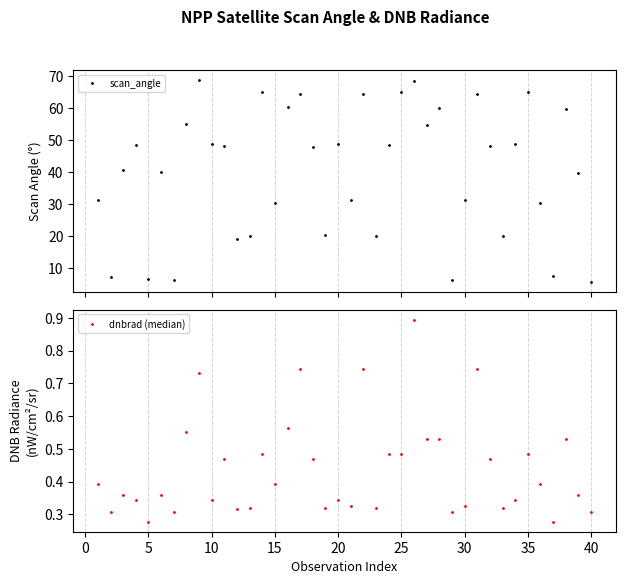

Is it true that dnbrad (median) equals 0.2 at 10?

False